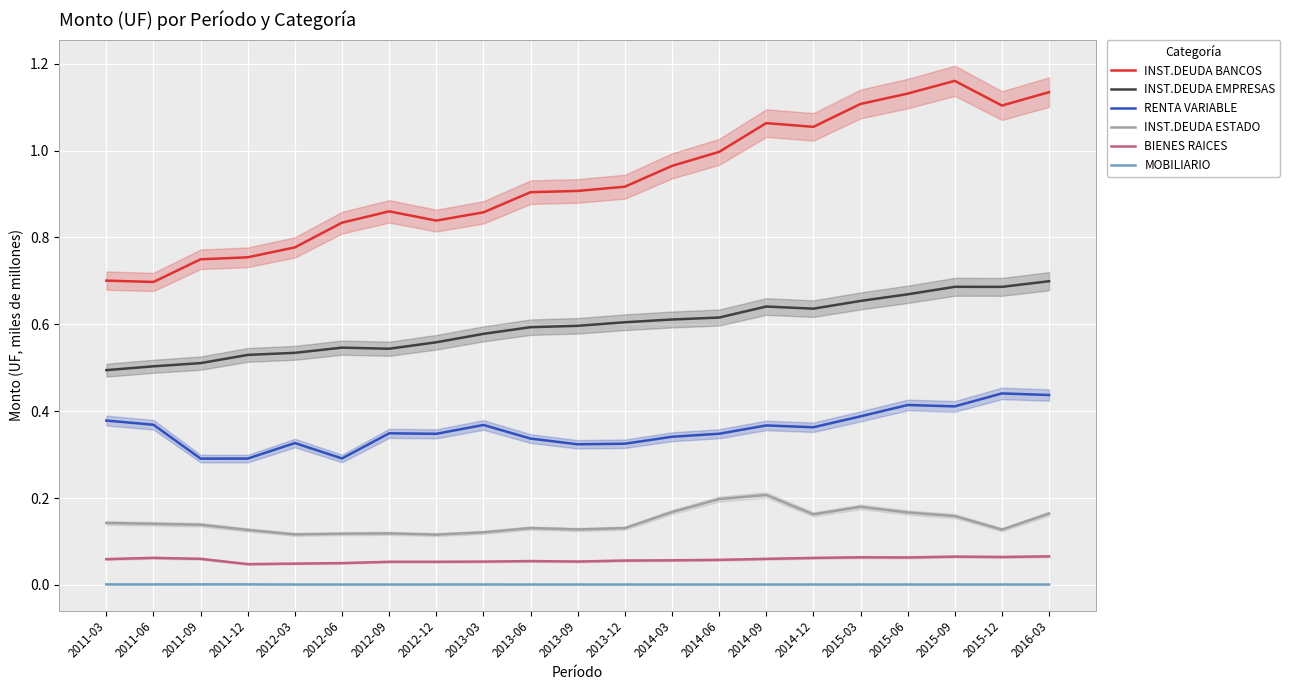

The INST.DEUDA EMPRESAS series shows 0.7 at 2015-09. True or false?

True